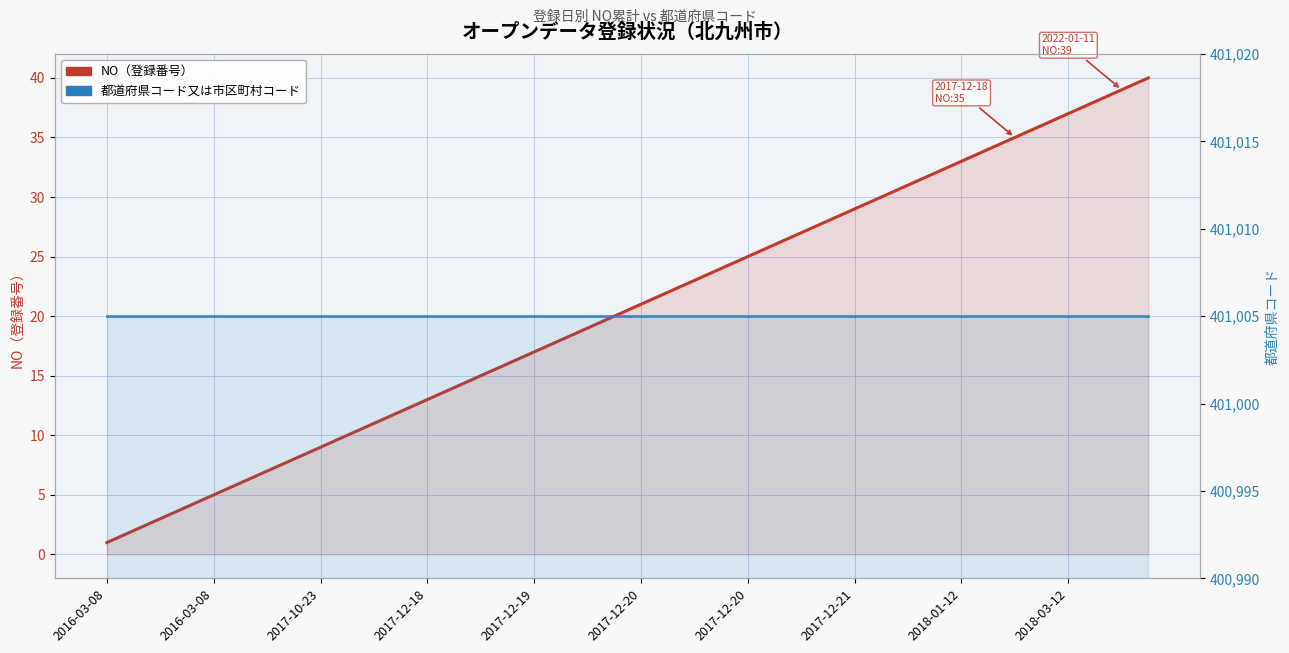

What is the sum of the 都道府県コード values at 18 and 2016-03-08?

802010